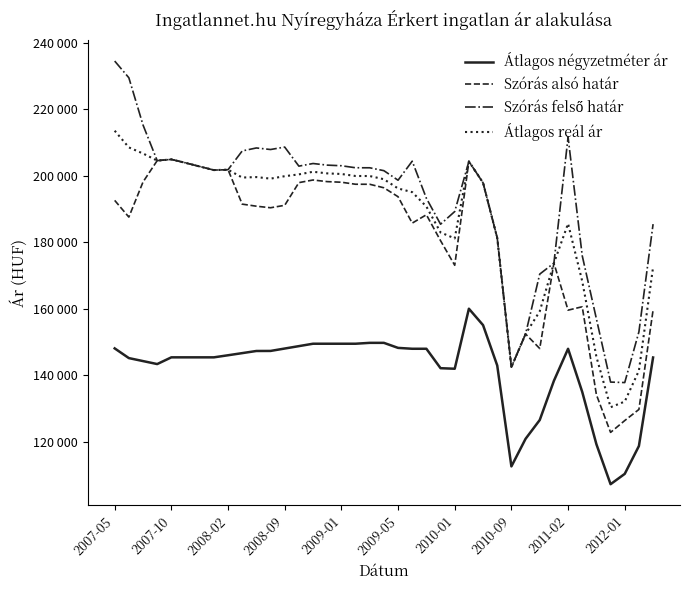

What is the minimum value for Átlagos reál ár?

130451